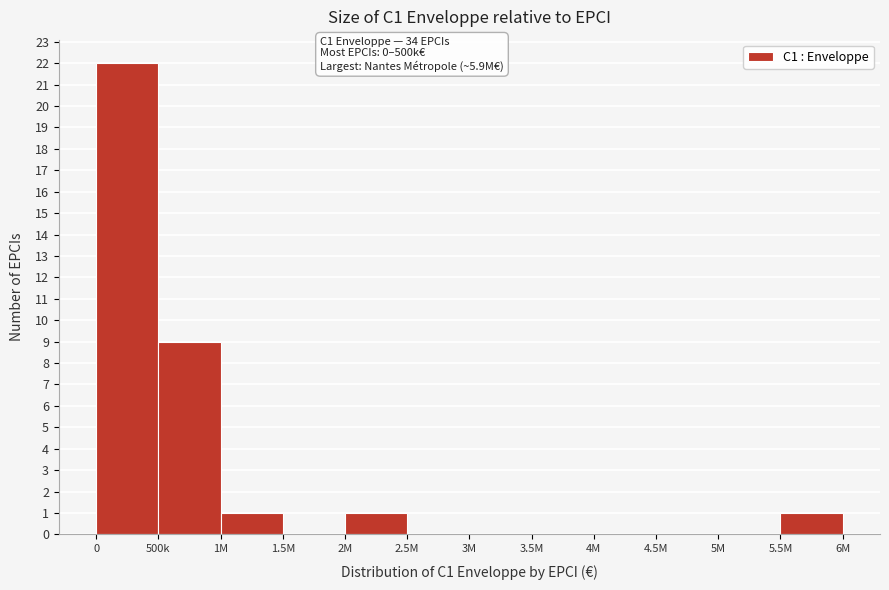

Reading left to right, what are all the values shown in this chart?

0=22	500k=9	1M=1	1.5M=0	2M=1	2.5M=0	3M=0	3.5M=0	4M=0	4.5M=0	5M=0	5.5M=1